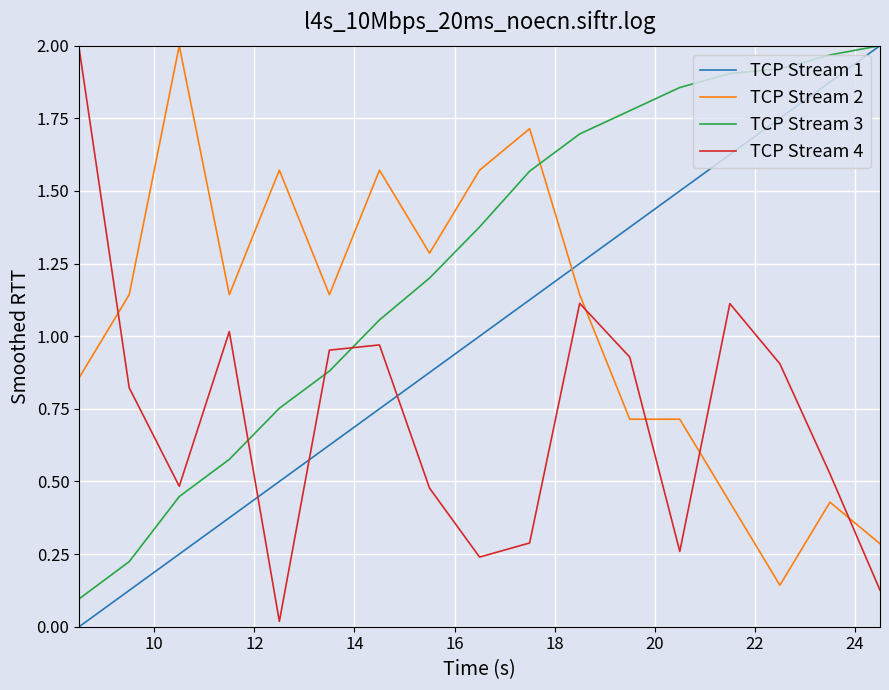

Which series has the largest total across all categories?

TCP Stream 3